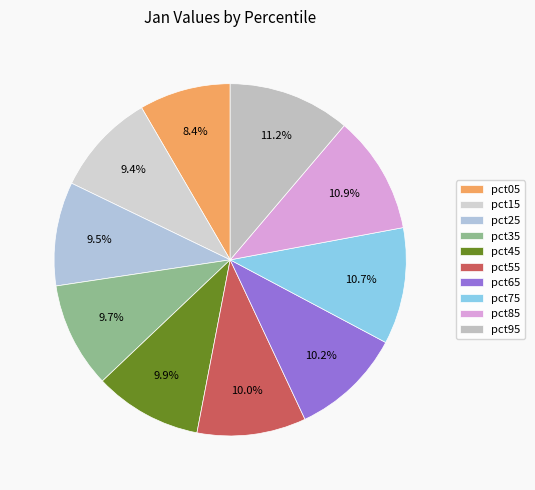

Is there a majority slice in this chart?

No